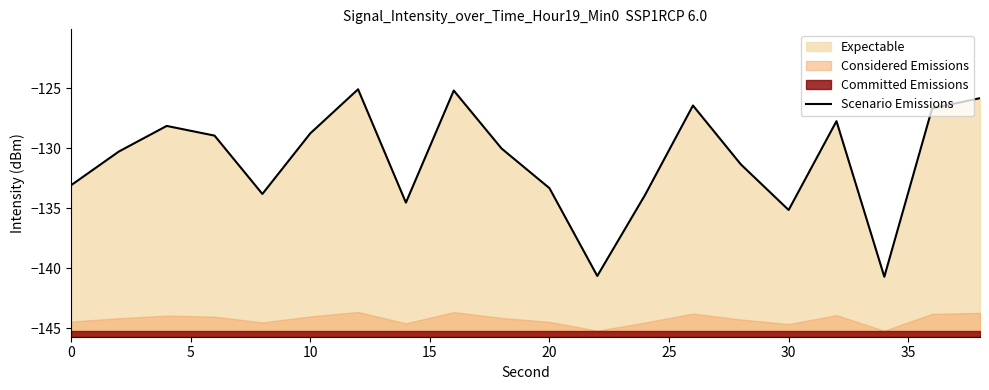

Is it true that the value at 30 is -92.8?

False